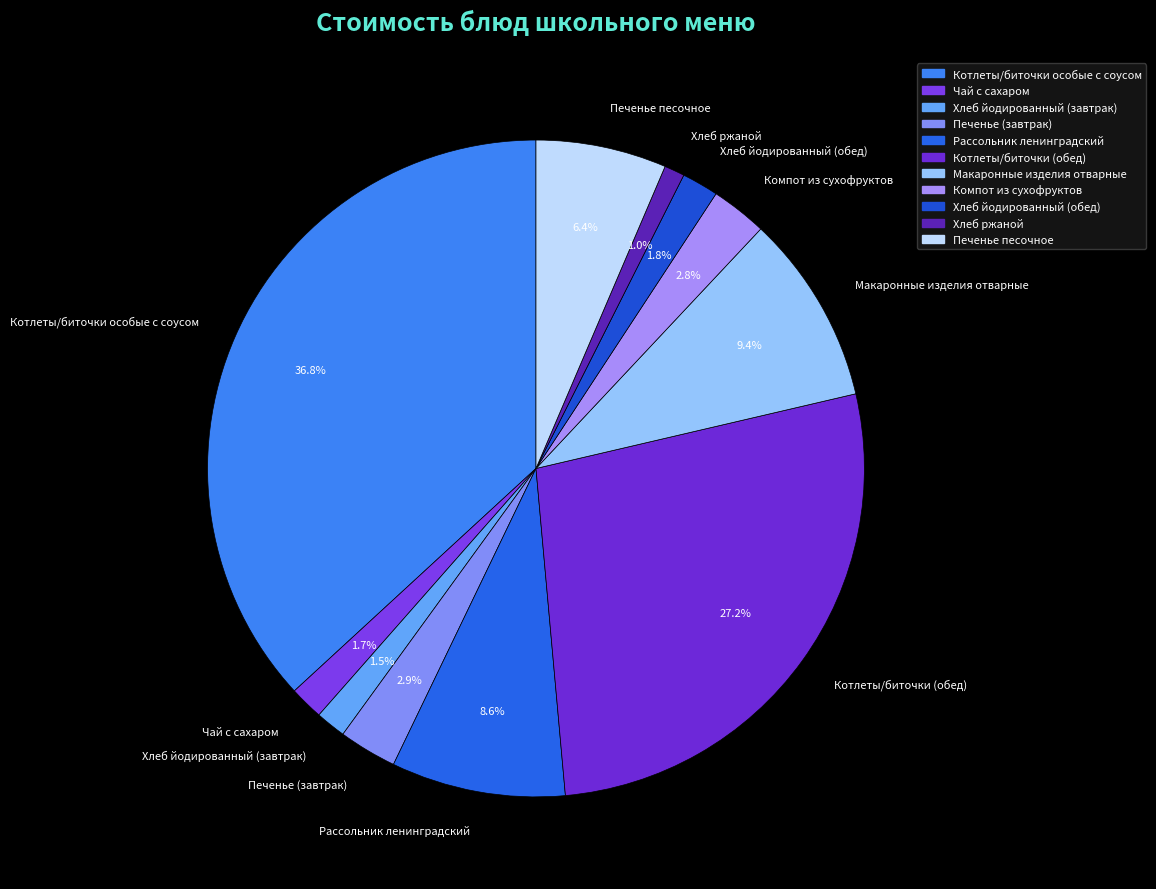

Which category has the biggest portion of the pie?

Котлеты/биточки особые с соусом